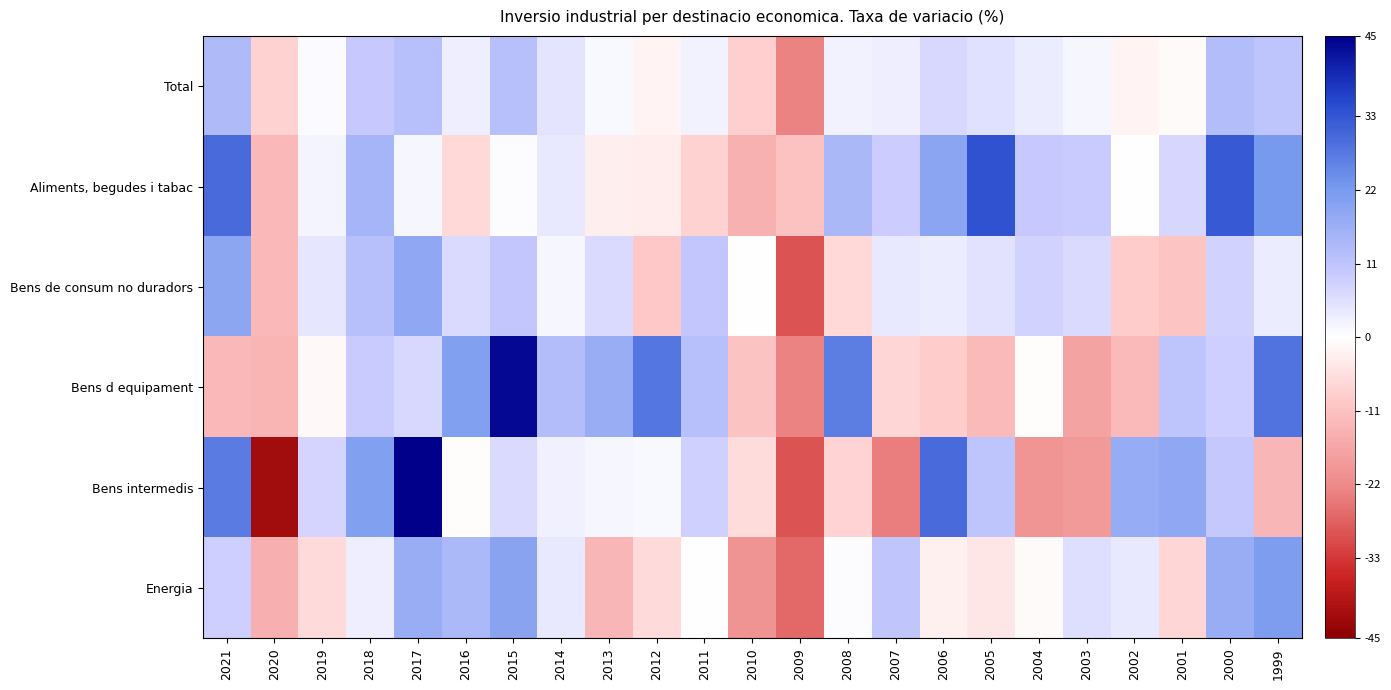

Which series changed the most between 2016 and 2013?

Energia